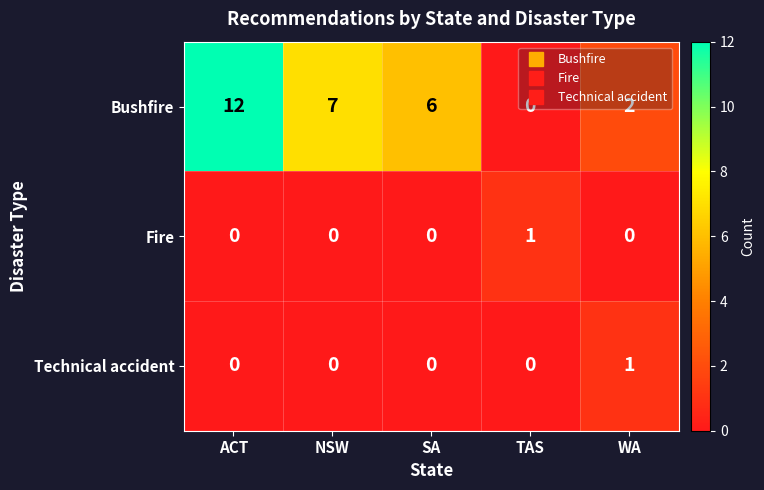

How many data points in Fire are above 0?

1